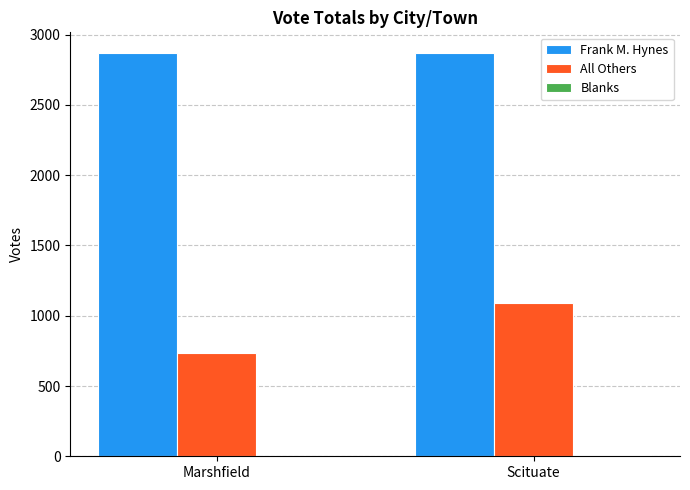

What is the greatest value displayed?

2873